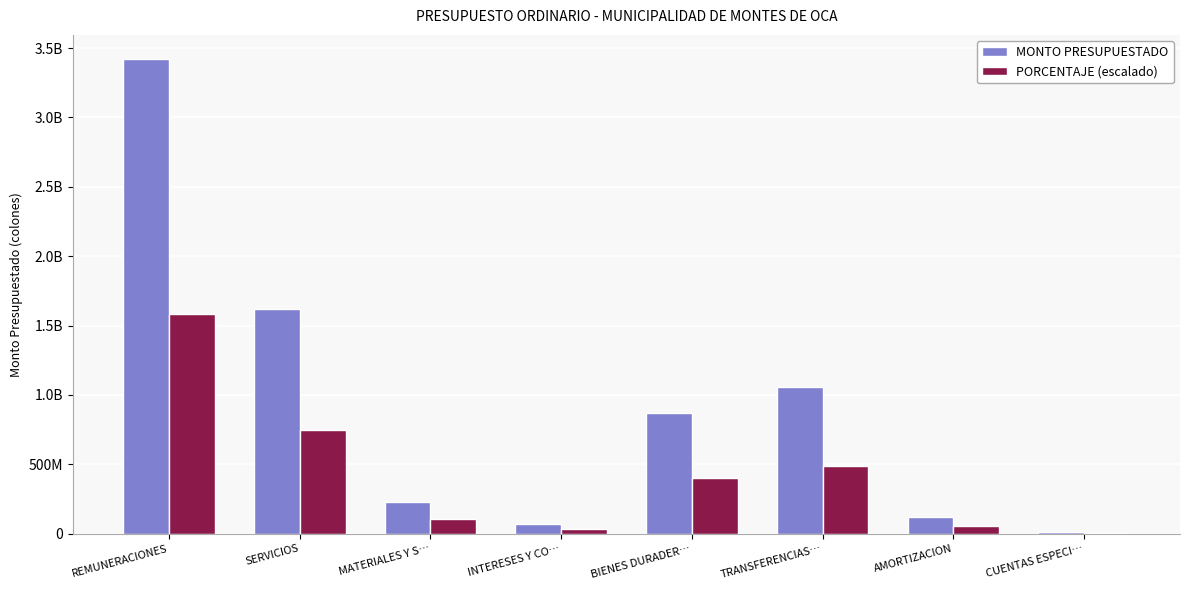

What are all the series names shown in the legend?

MONTO PRESUPUESTADO, PORCENTAJE (escalado)